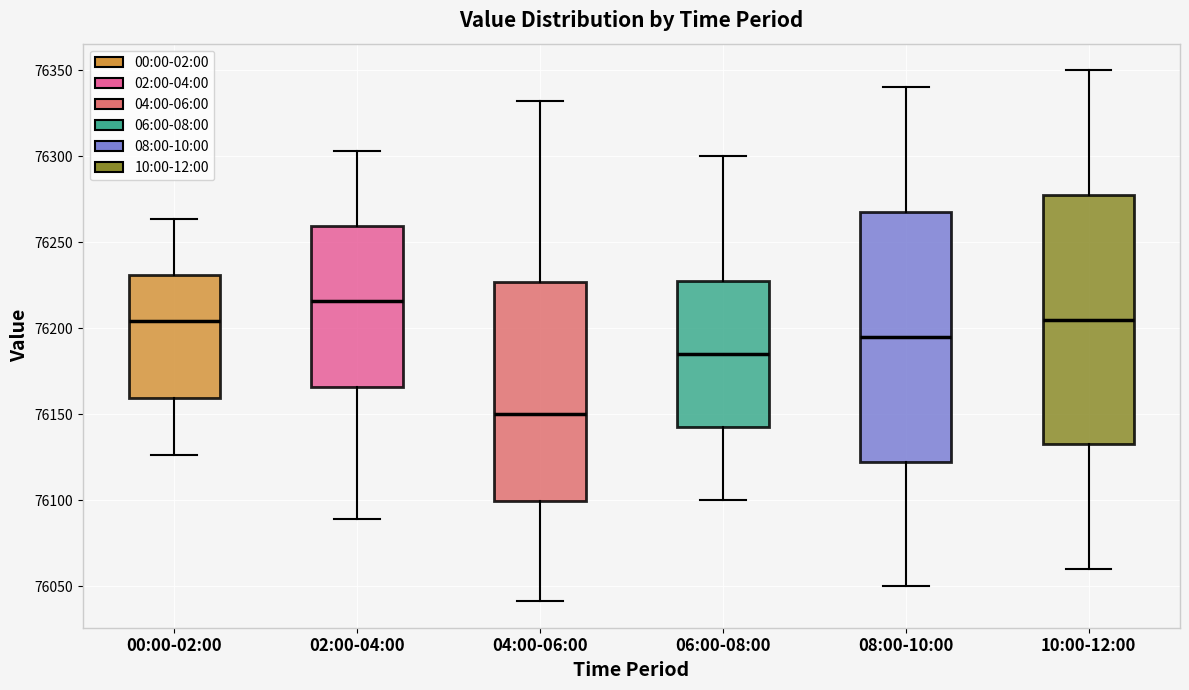

Reading left to right, transcribe this box plot: for each box, give where its median line is, the range the box spans, and where its two whiskers end, as read against the y-axis. The values are not printed on the chart, so give them approximately, as read against the axis.

00:00-02:00: median 76205, box 76160 to 76230, whiskers 76125 to 76265
02:00-04:00: median 76215, box 76165 to 76260, whiskers 76090 to 76305
04:00-06:00: median 76150, box 76100 to 76225, whiskers 76040 to 76330
06:00-08:00: median 76185, box 76145 to 76230, whiskers 76100 to 76300
08:00-10:00: median 76195, box 76125 to 76270, whiskers 76050 to 76340
10:00-12:00: median 76205, box 76135 to 76280, whiskers 76060 to 76350